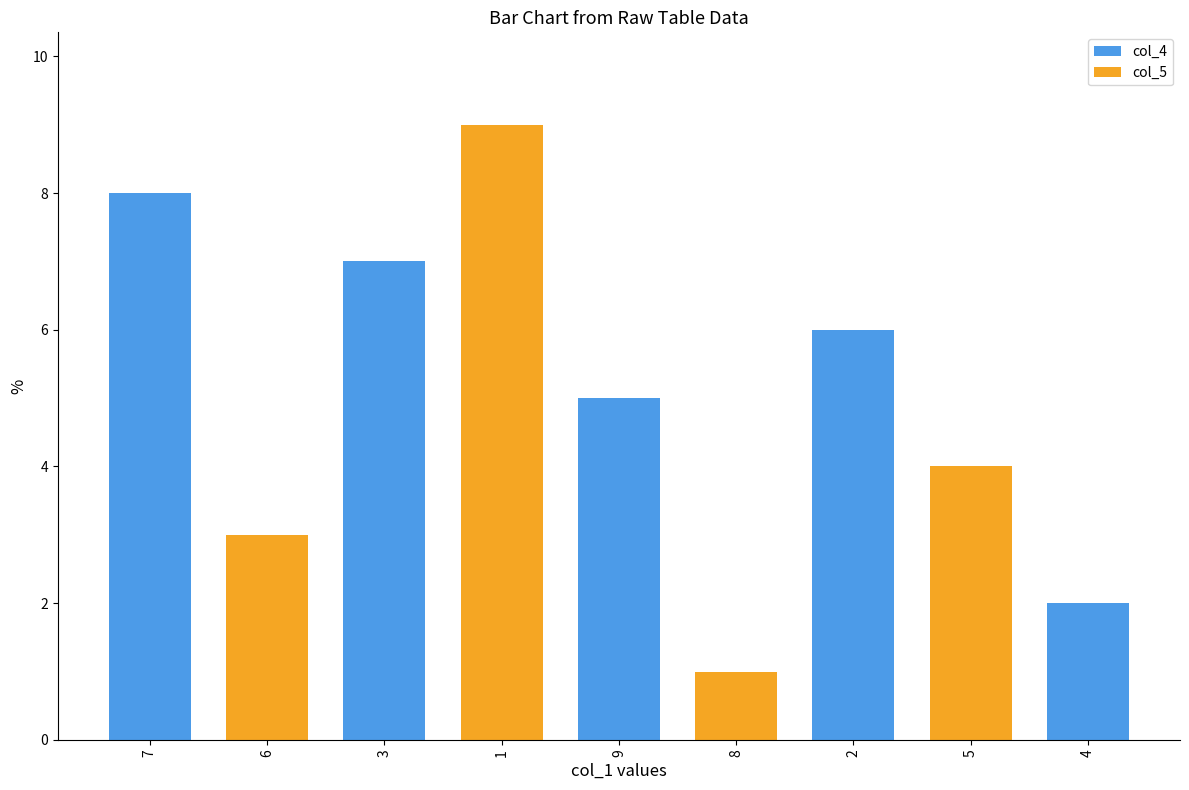

How many groups of bars are there?

9